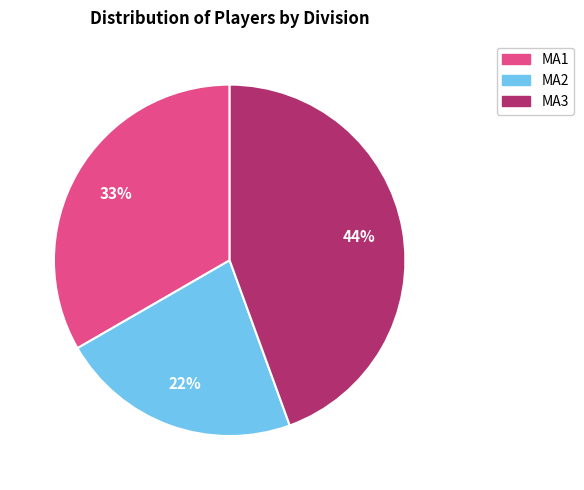

What is the smallest slice in the pie chart?

MA2